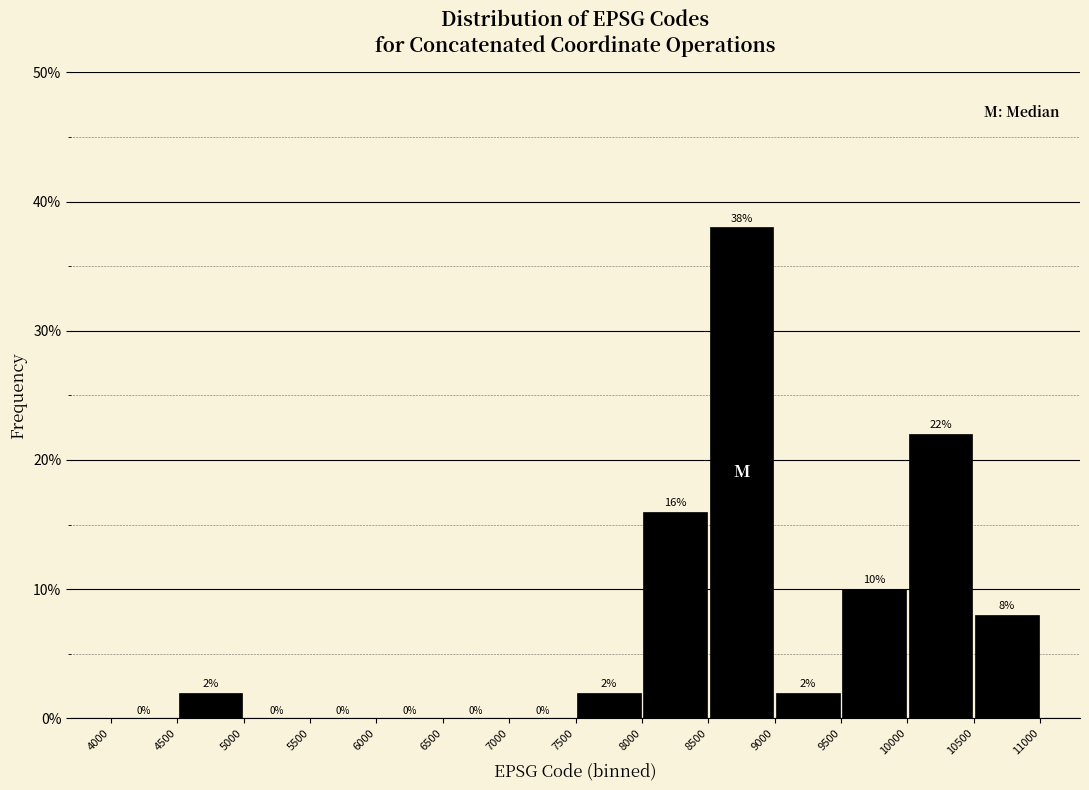

What is the height of the bar covering 10000 to 10500 on the x-axis?

22